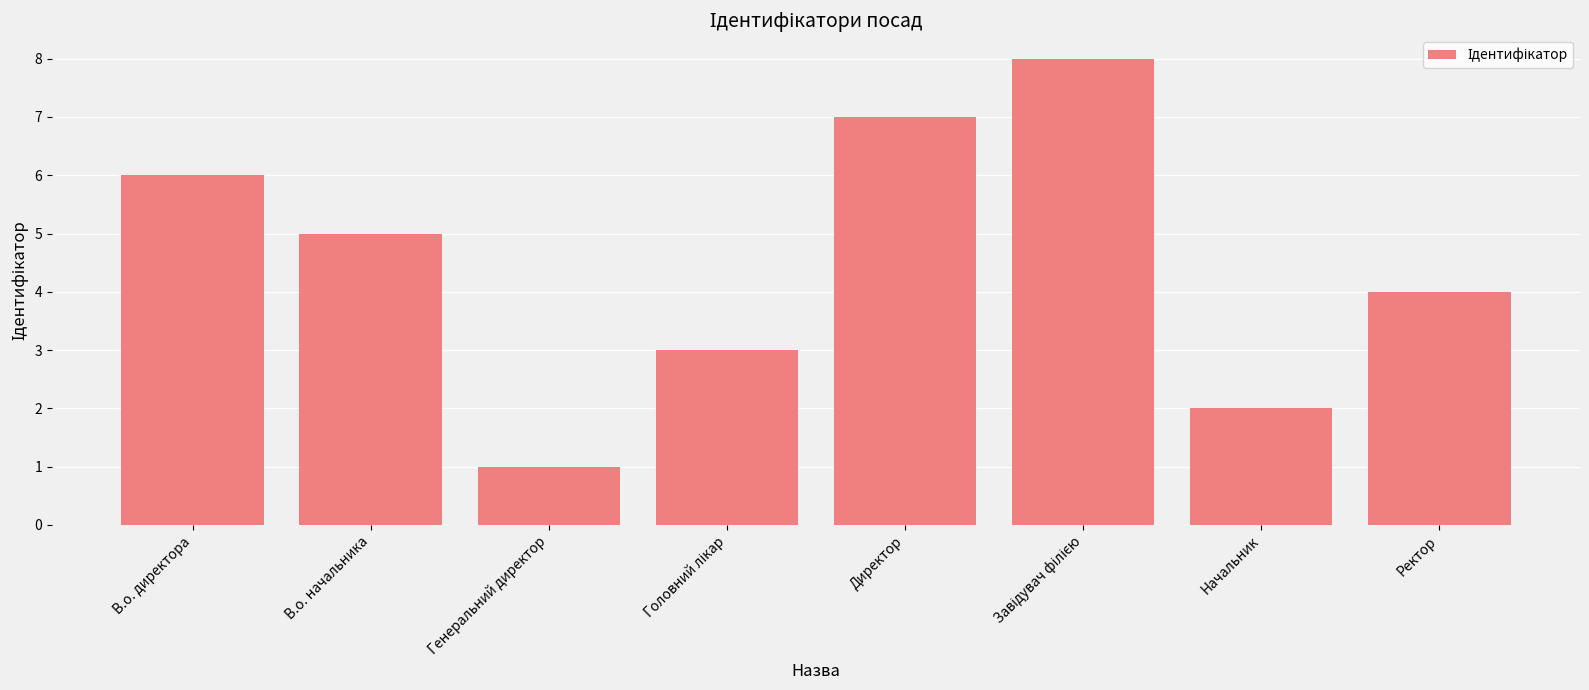

How many values are below 5?

4